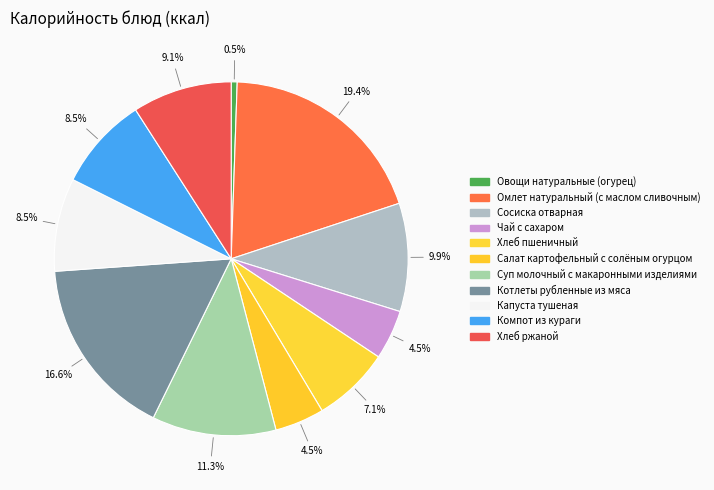

What portion of the pie excludes Хлеб ржаной?

90.9%